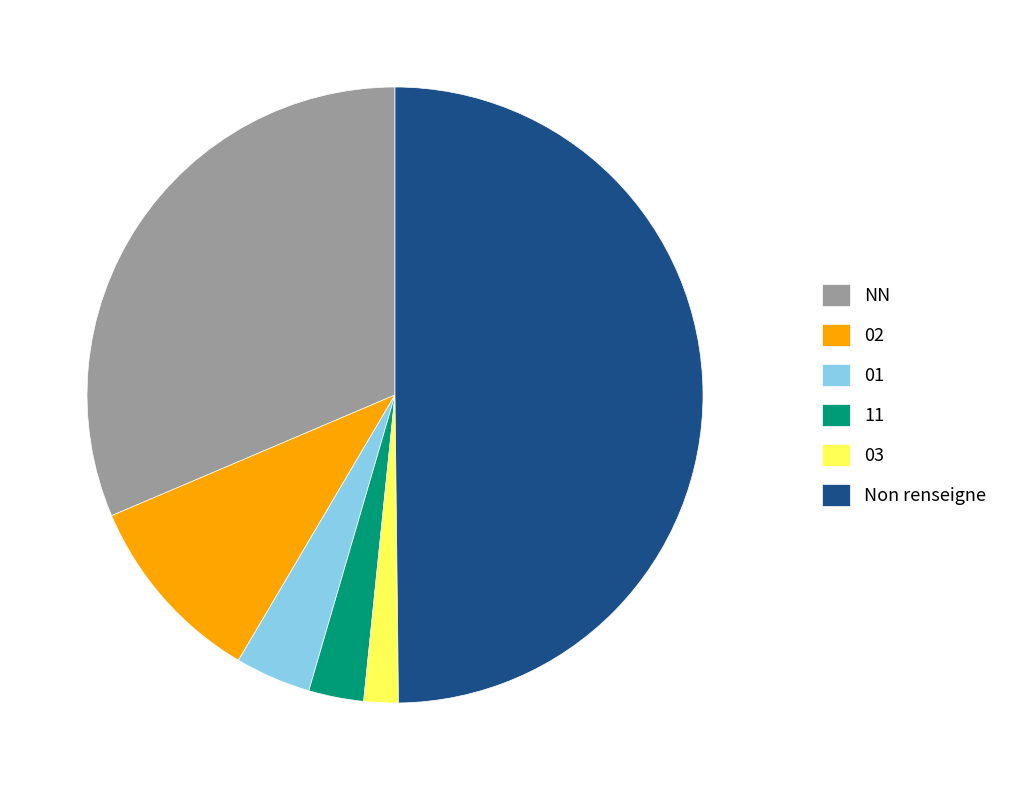

Approximately how many times larger is the value at NN compared to 03?

17.4